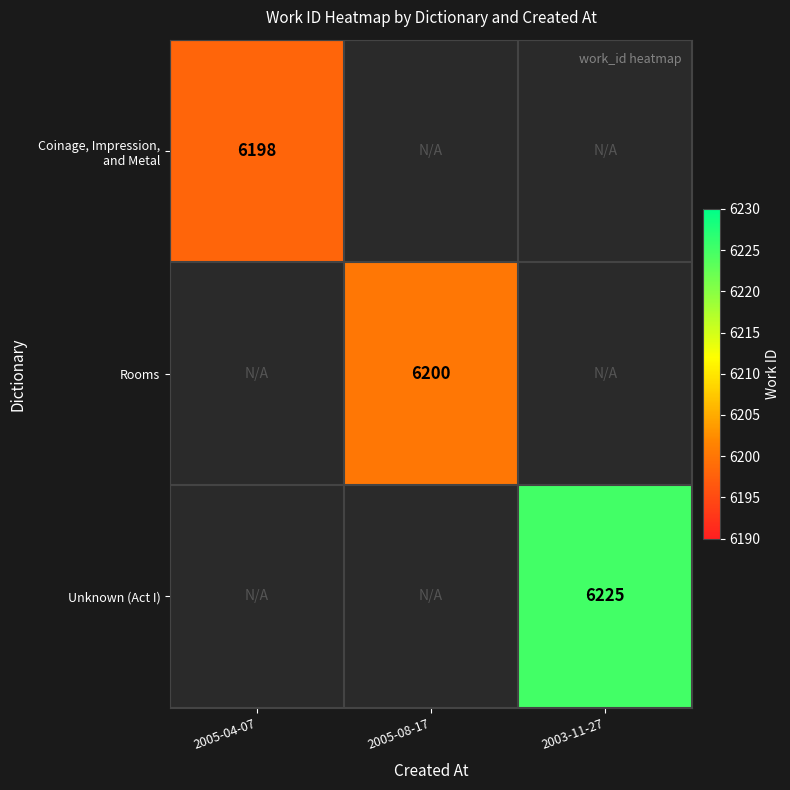

Which category has the highest value across all series?

2003-11-27